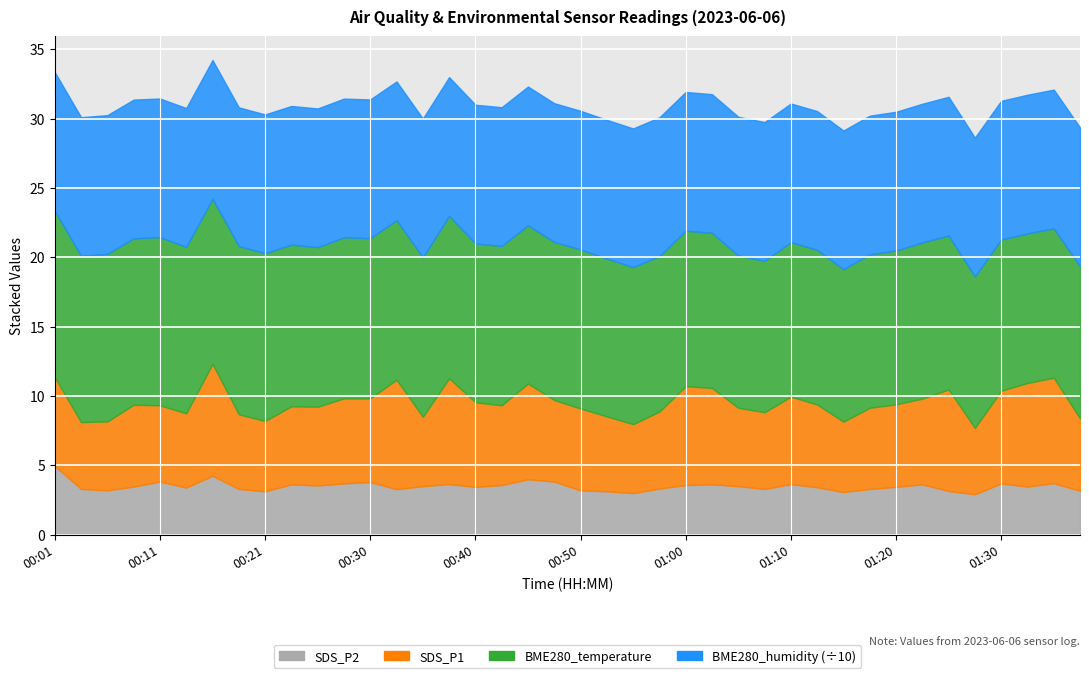

What is the difference between the SDS_P2 values at 01:25 and 01:20?

0.3